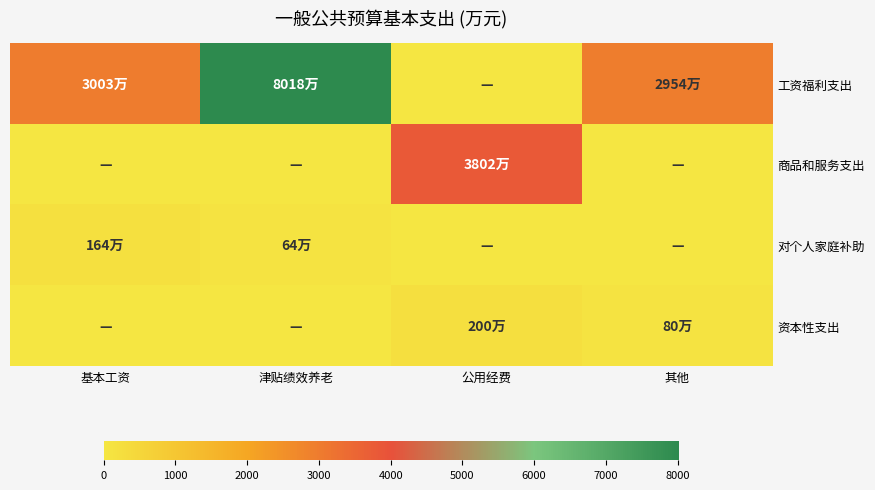

What is the difference between the highest and lowest values at 津贴绩效养老?

8018.2